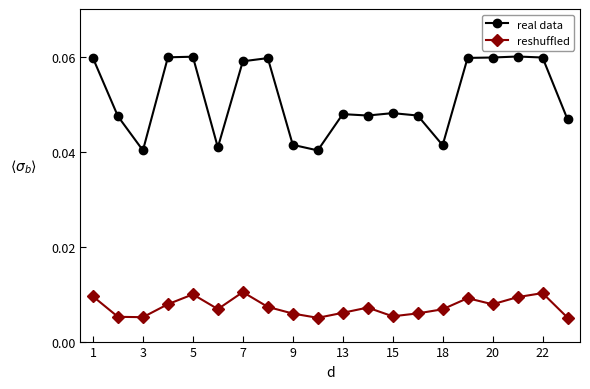

Rank the series by their maximum value, from highest to lowest.

real data, reshuffled